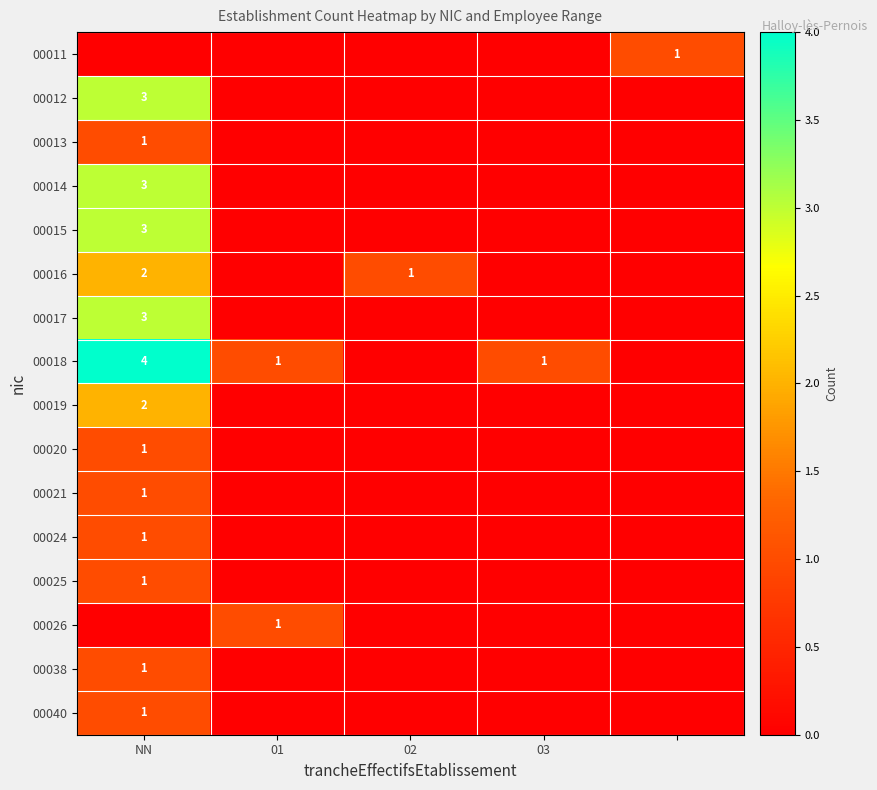

At which category is the sum across all series the highest?

NN